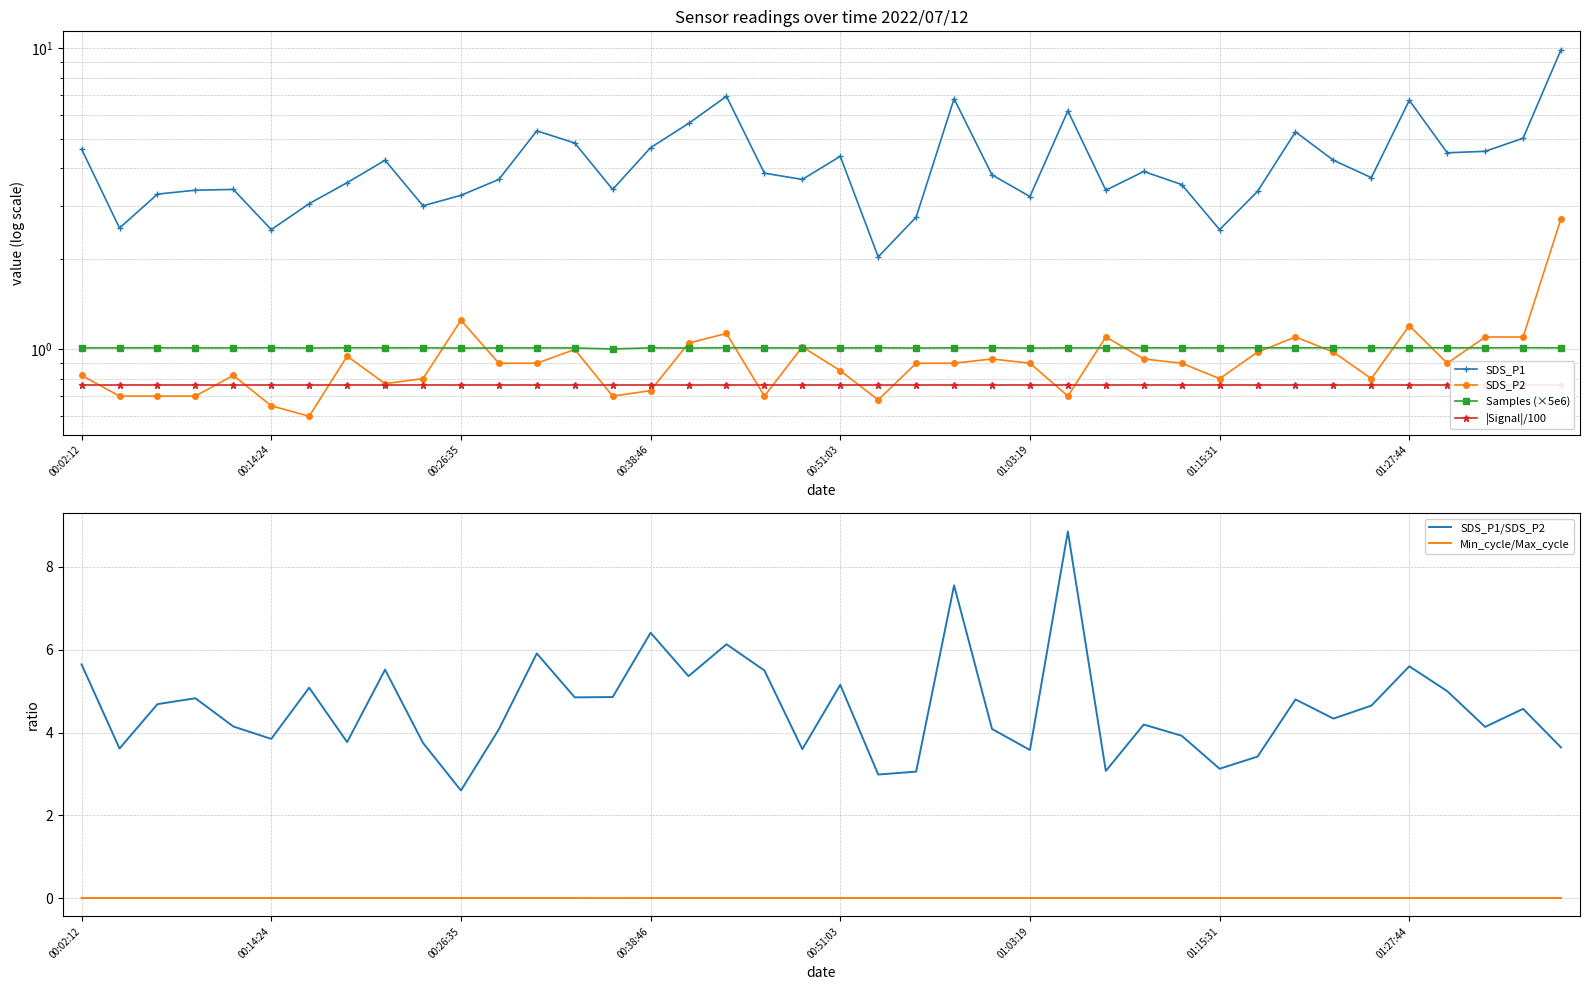

Rank the series by their maximum value, from highest to lowest.

SDS_P1, SDS_P1/SDS_P2, SDS_P2, Samples (×5e6), |Signal|/100, Min_cycle/Max_cycle